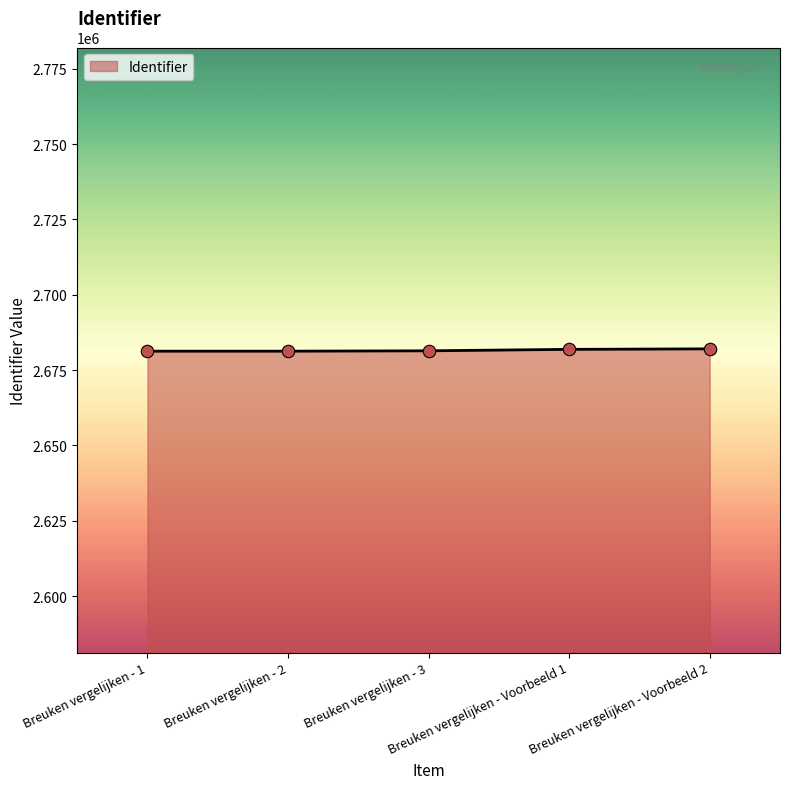

True or false: the data has more than 2 interior local peaks.

False